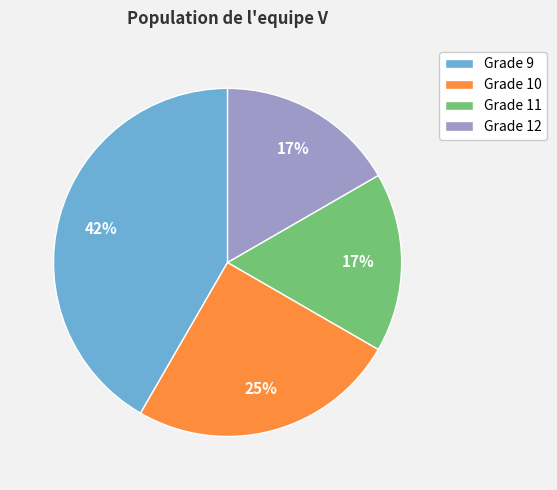

Do Grade 9 and Grade 11 together represent more than half of the pie?

Yes